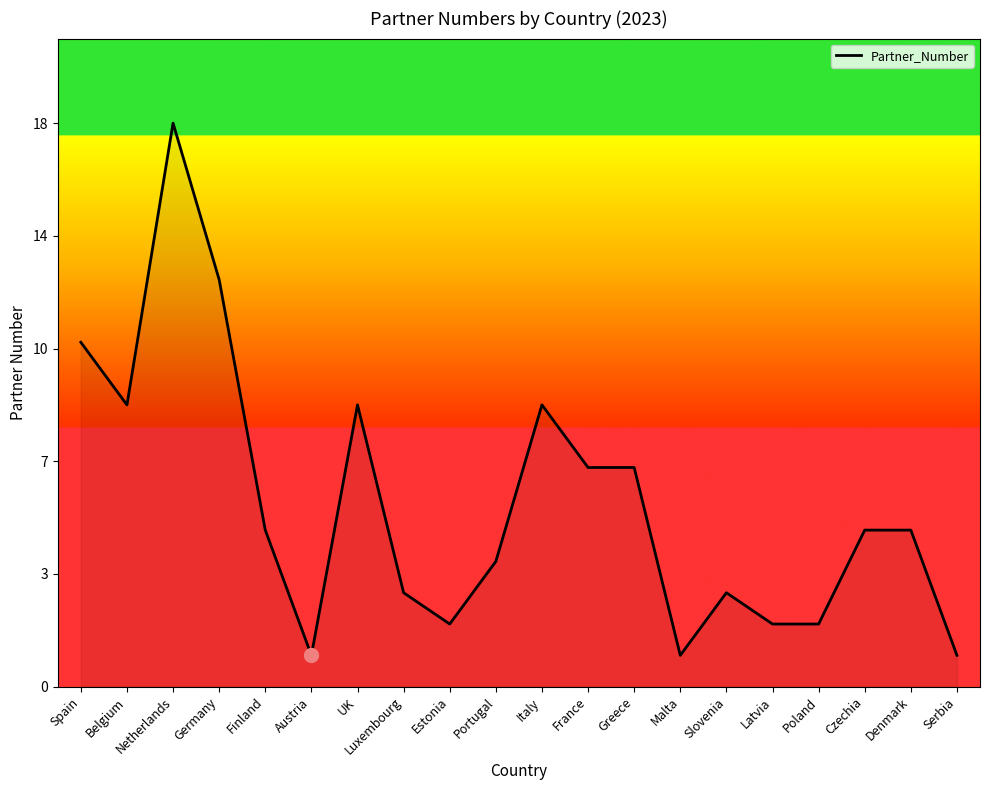

Does the chart display data point markers on the line(s)?

No